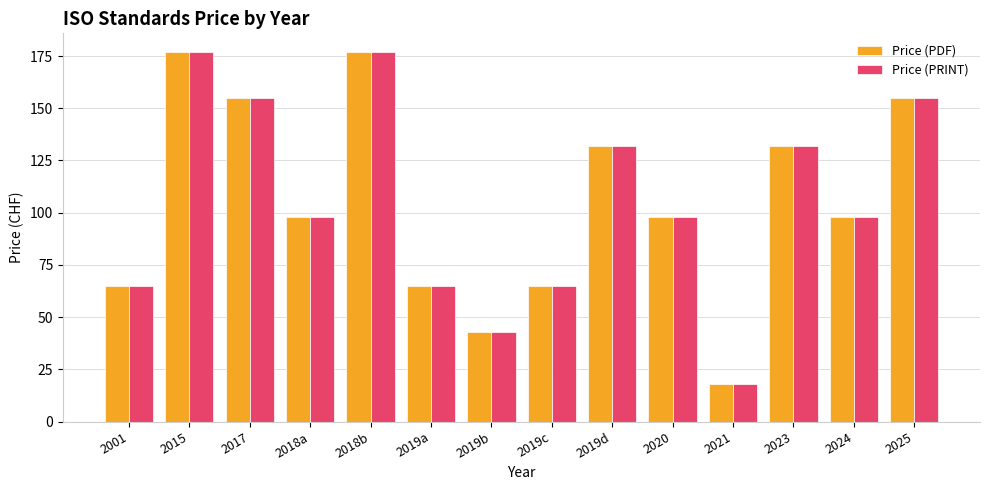

True or false: Price (PRINT) has a value of 18 at 2021.

True